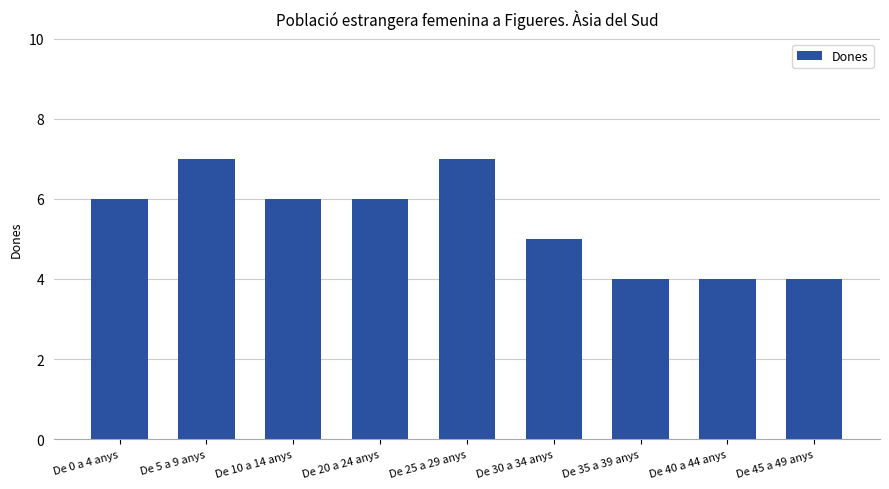

What is the greatest value displayed?

7